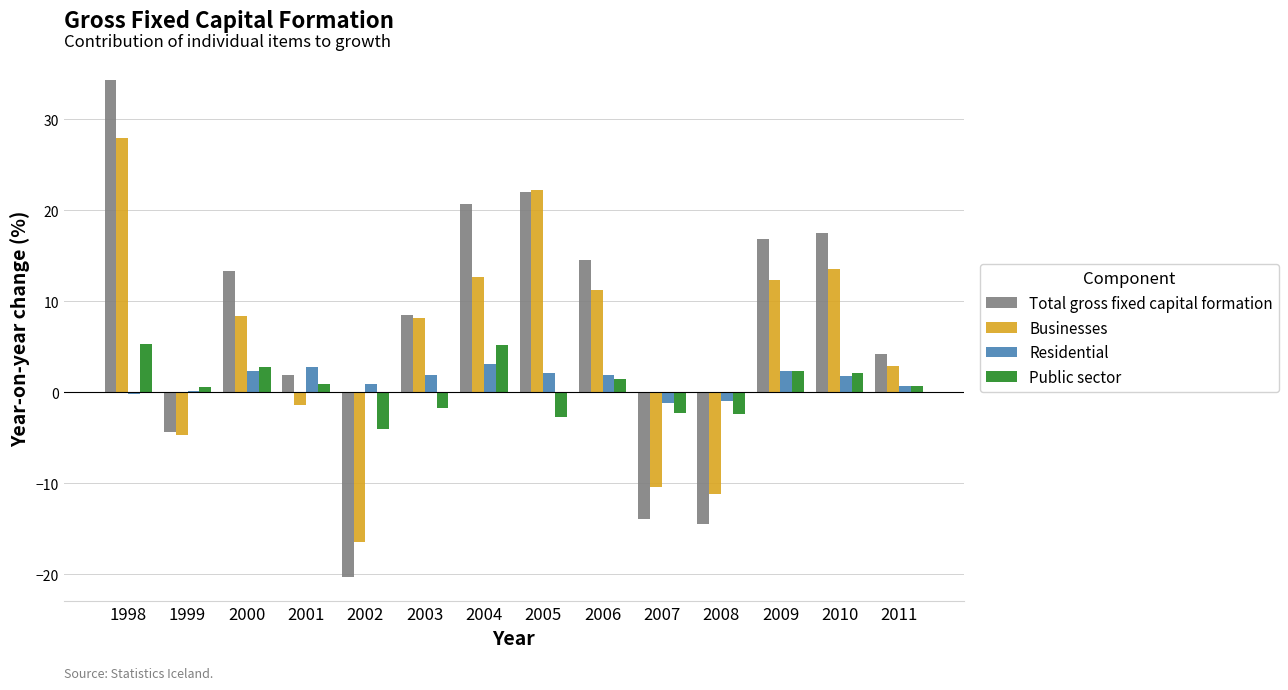

How many values in Total gross fixed capital formation are above zero?

10